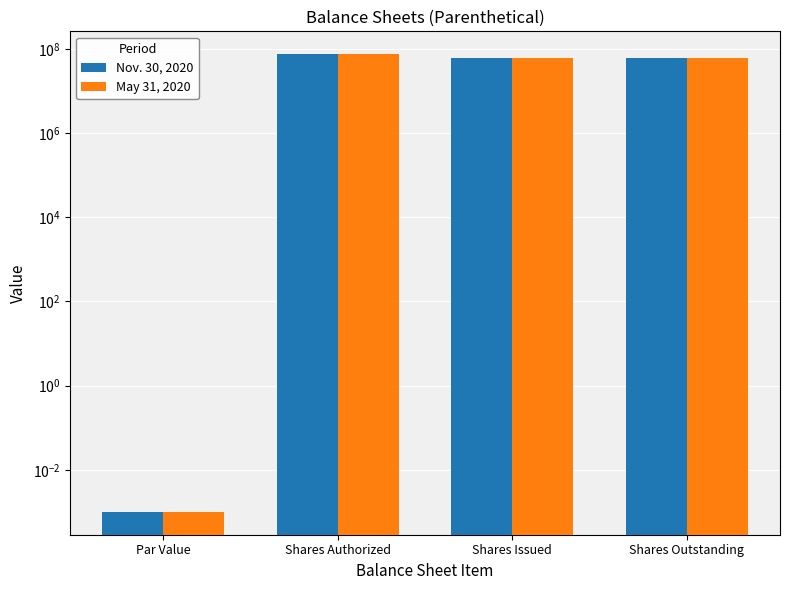

Which series has the largest range (max minus min)?

Nov. 30, 2020